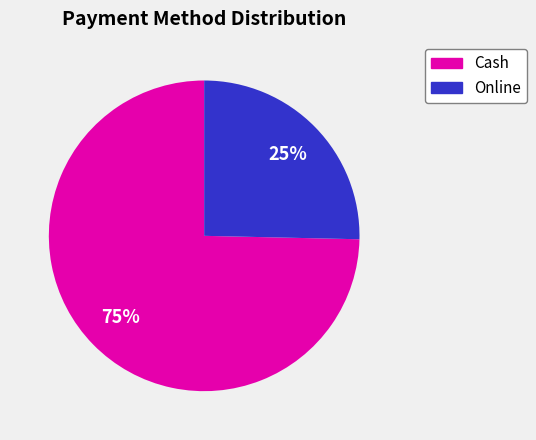

Does any single category account for the majority?

Yes